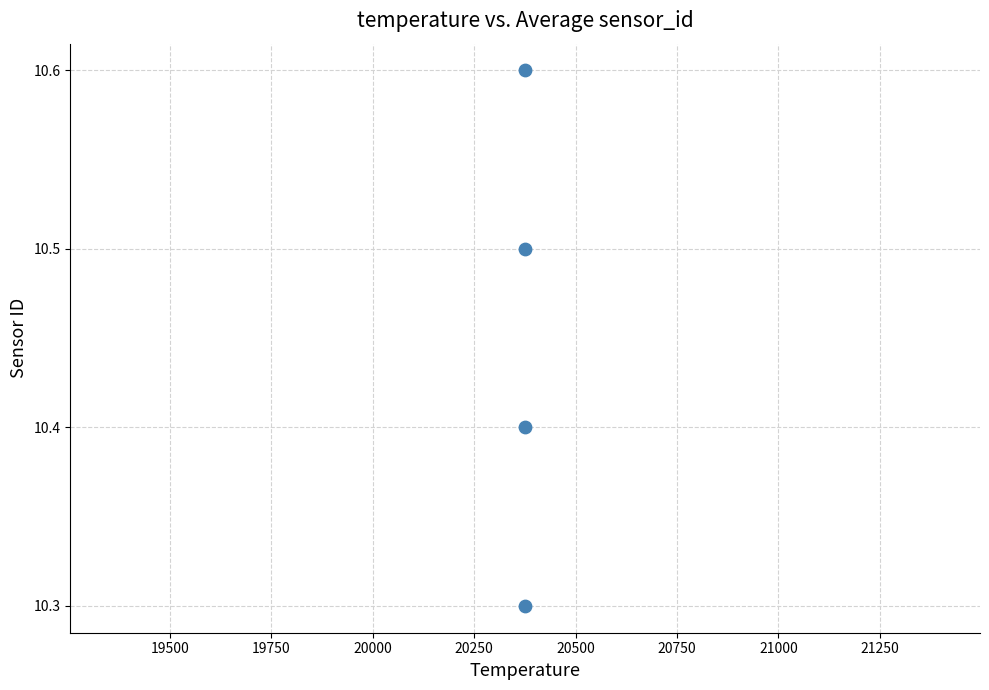

What Y value in the scatter plot is closest to 10?

10.3